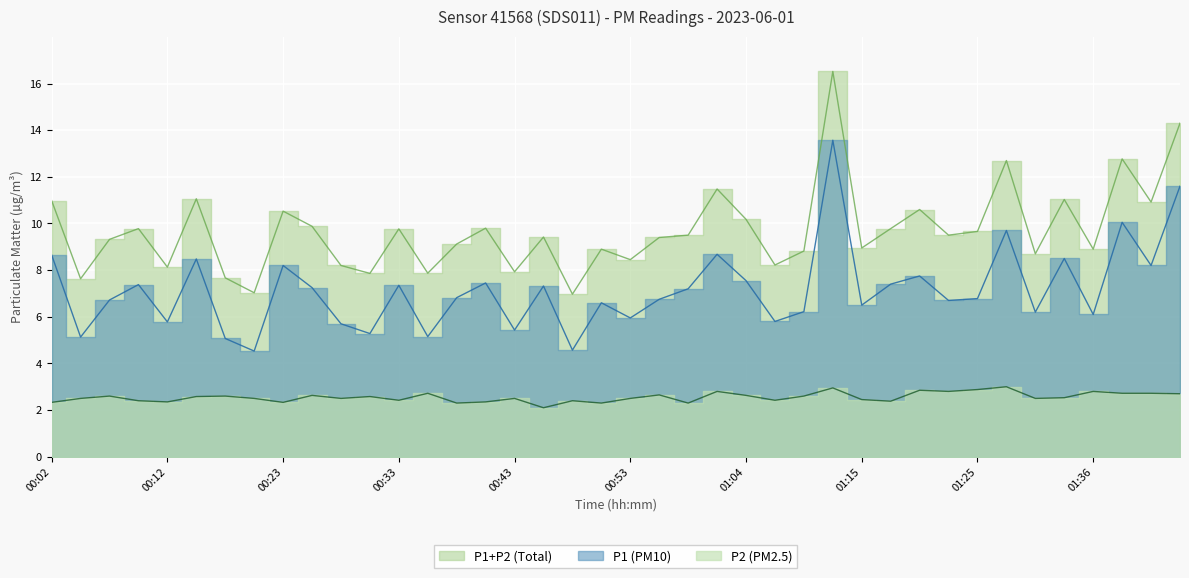

Where is the first local minimum for P1?

00:05